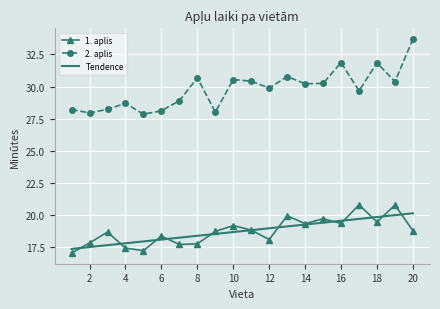

True or false: 2. aplis and 1. aplis cross at least once.

False